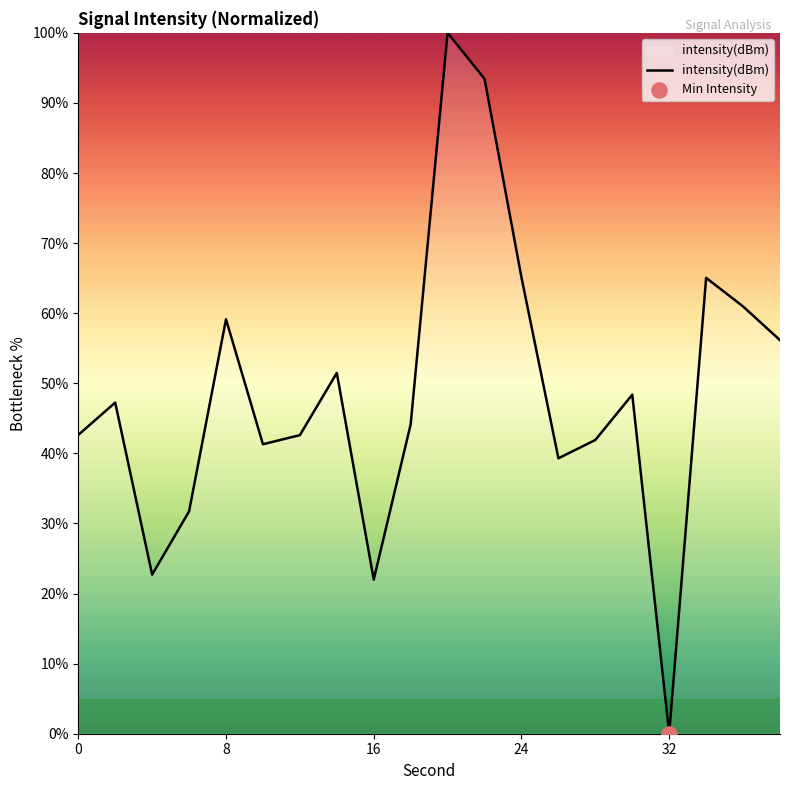

What is the maximum value shown in the chart?

100.0